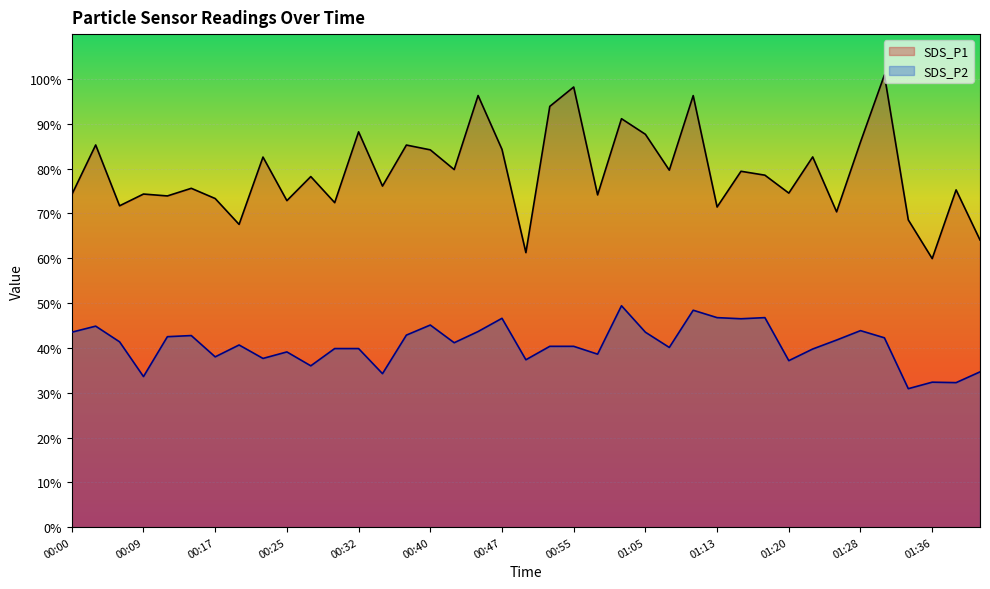

True or false: SDS_P2 and SDS_P1 intersect in this chart.

False